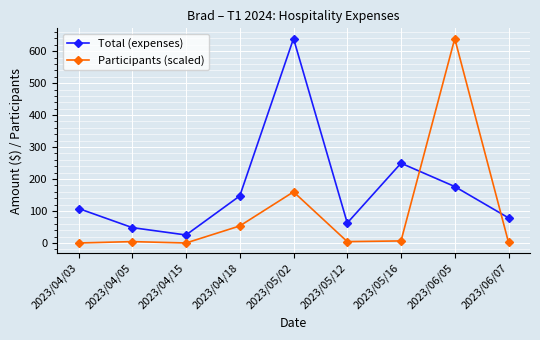

What is the label of the 5th point from the right?

2023/05/02